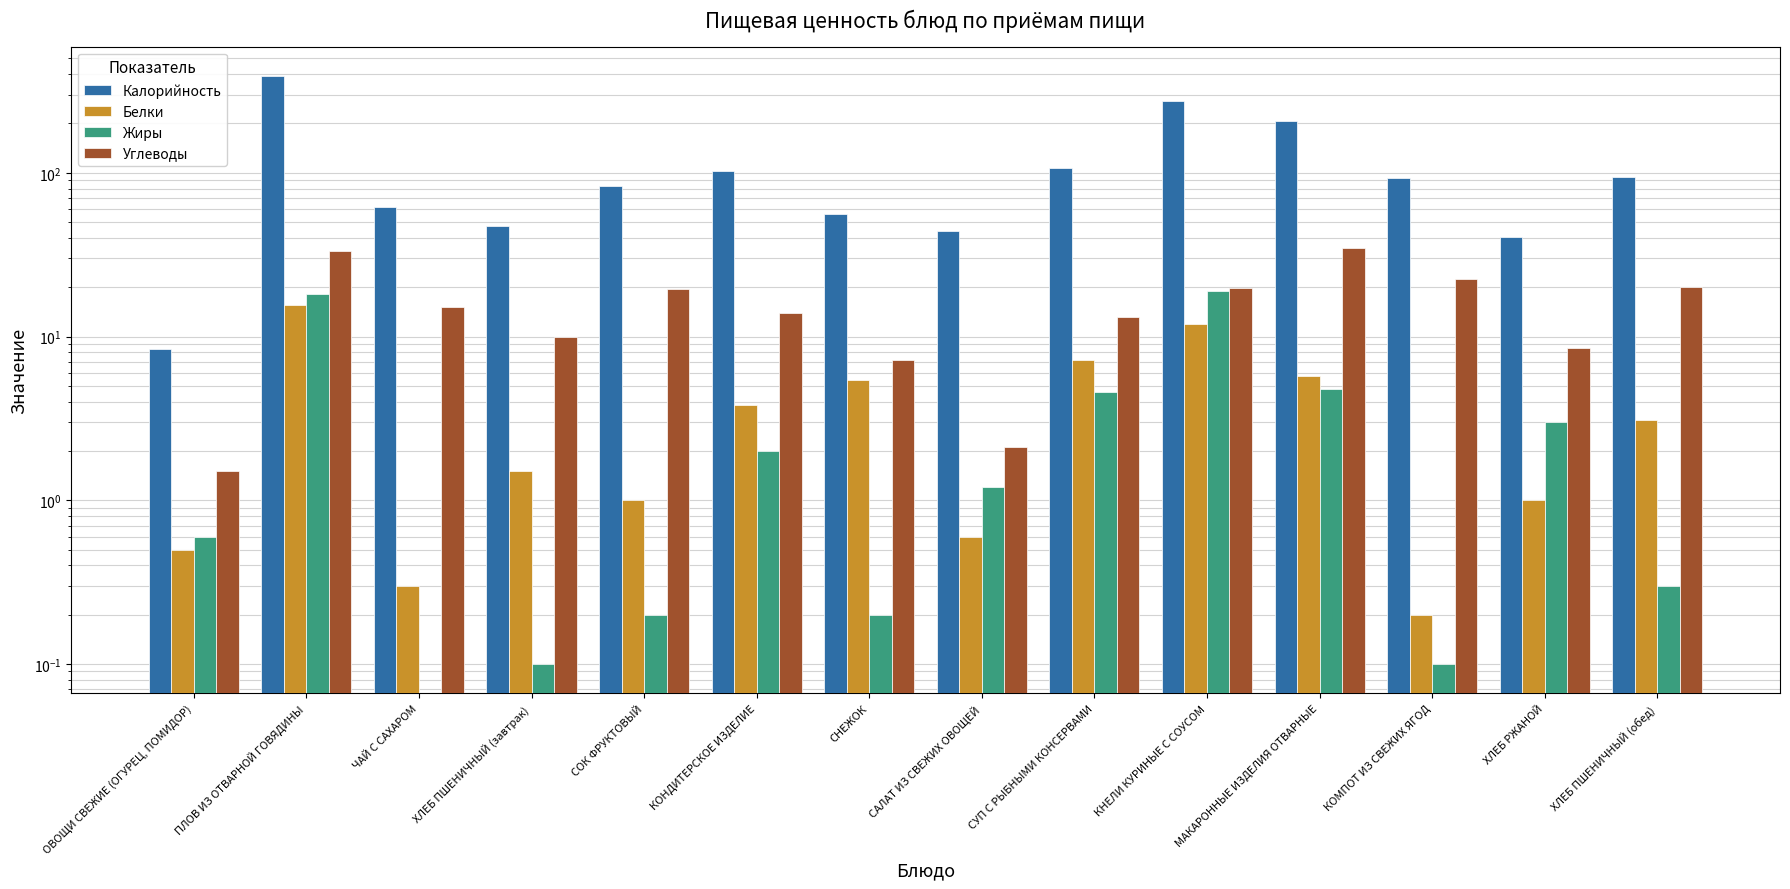

Reading right to left, what are all the values shown in this chart?

Калорийность: 94.7	40.8	92.5	205.9	275.1	106.3	43.8	55.8	102.3	83.4	47.4	62.1	389.1	8.4
Белки: 3.1	1.0	0.2	5.7	12.0	7.2	0.6	5.4	3.8	1.0	1.5	0.3	15.6	0.5
Жиры: 0.3	3.0	0.1	4.8	19.0	4.6	1.2	0.2	2.0	0.2	0.1	0.0	18.2	0.6
Углеводы: 20.1	8.5	22.4	34.9	19.8	13.2	2.1	7.2	14.0	19.6	10.0	15.2	33.5	1.5